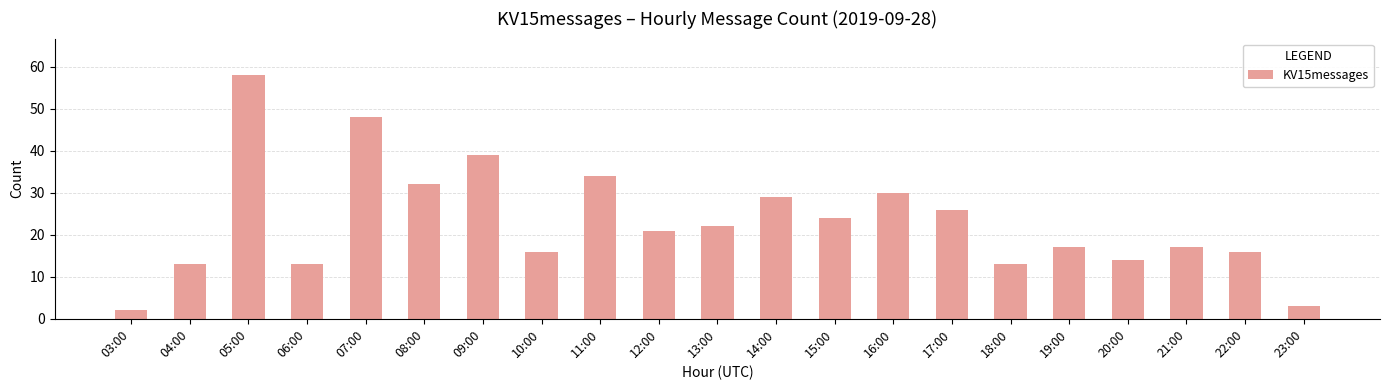

What is the minimum value shown in the chart?

2